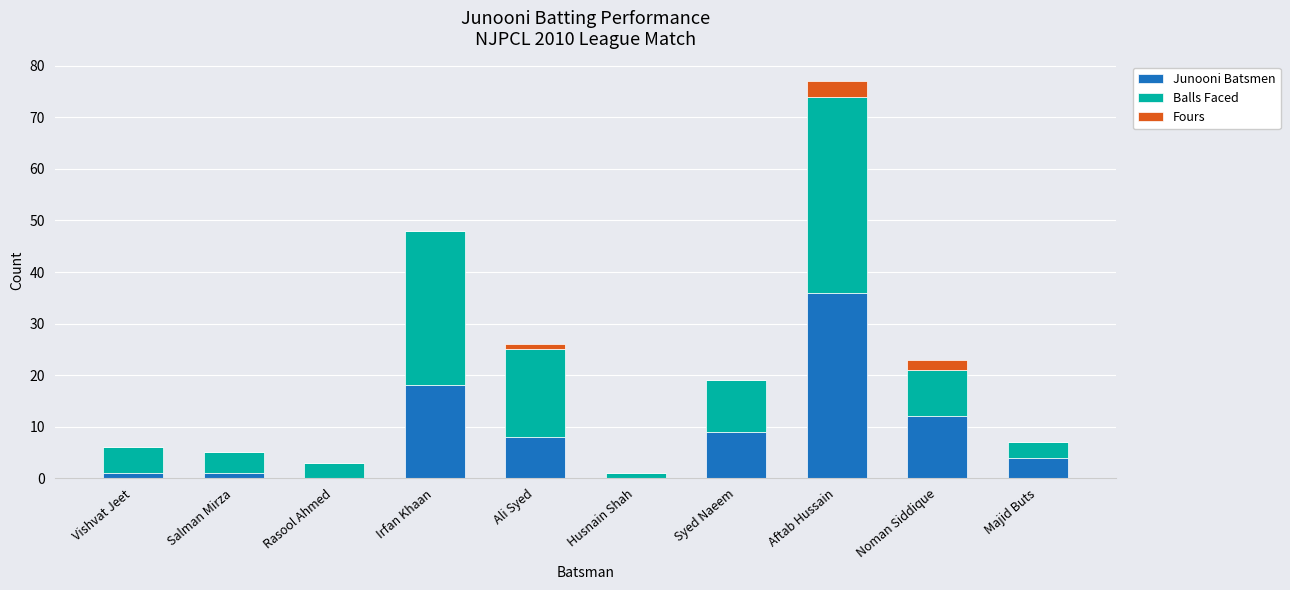

Reading right to left, list the values for the Junooni Batsmen series.

Majid Buts=4	Noman Siddique=12	Aftab Hussain=36	Syed Naeem=9	Husnain Shah=0	Ali Syed=8	Irfan Khaan=18	Rasool Ahmed=0	Salman Mirza=1	Vishvat Jeet=1